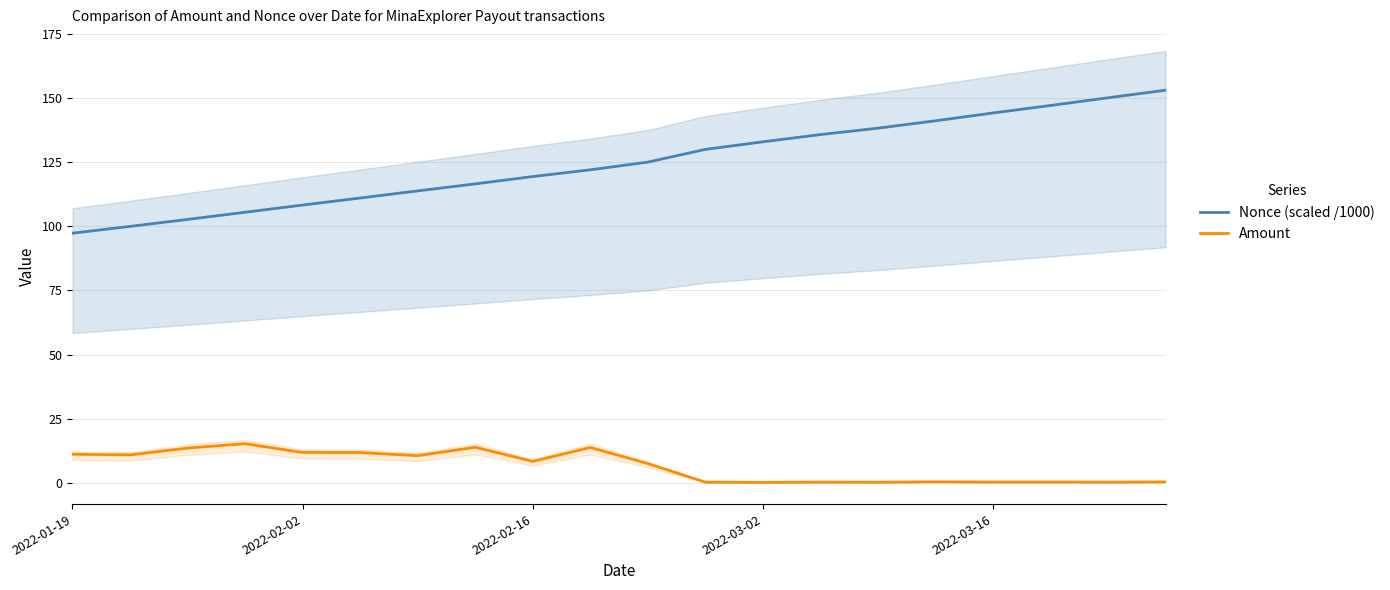

What is the minimum value shown in the chart?

0.2